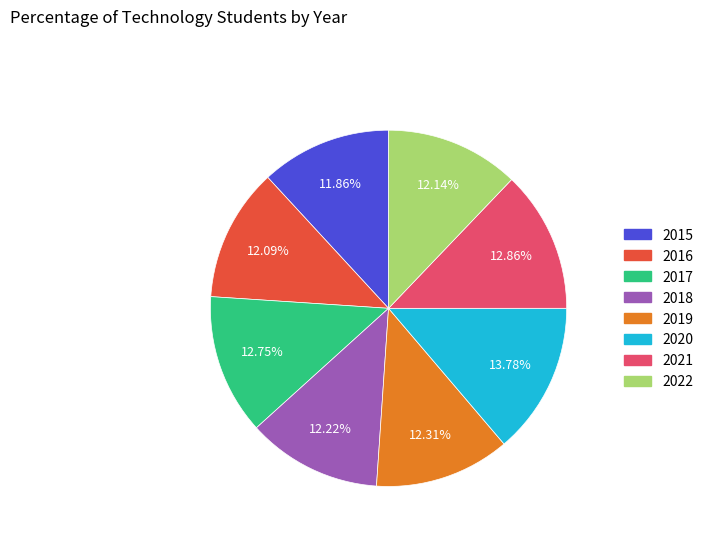

How much of the chart is everything except 2021?

87.1%